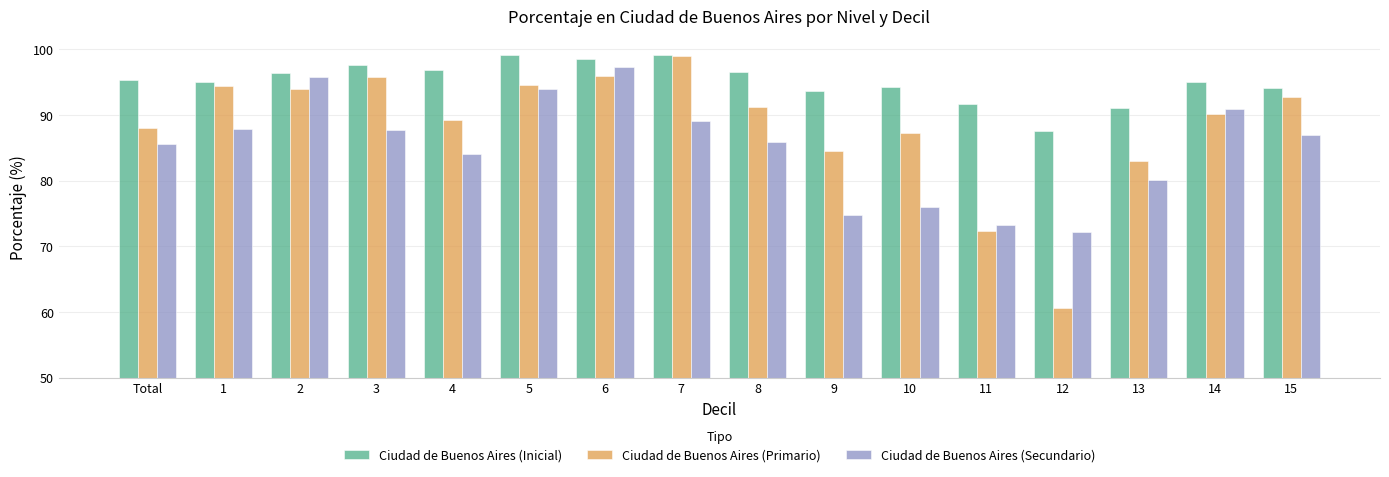

What is the minimum value shown in the chart?

60.6